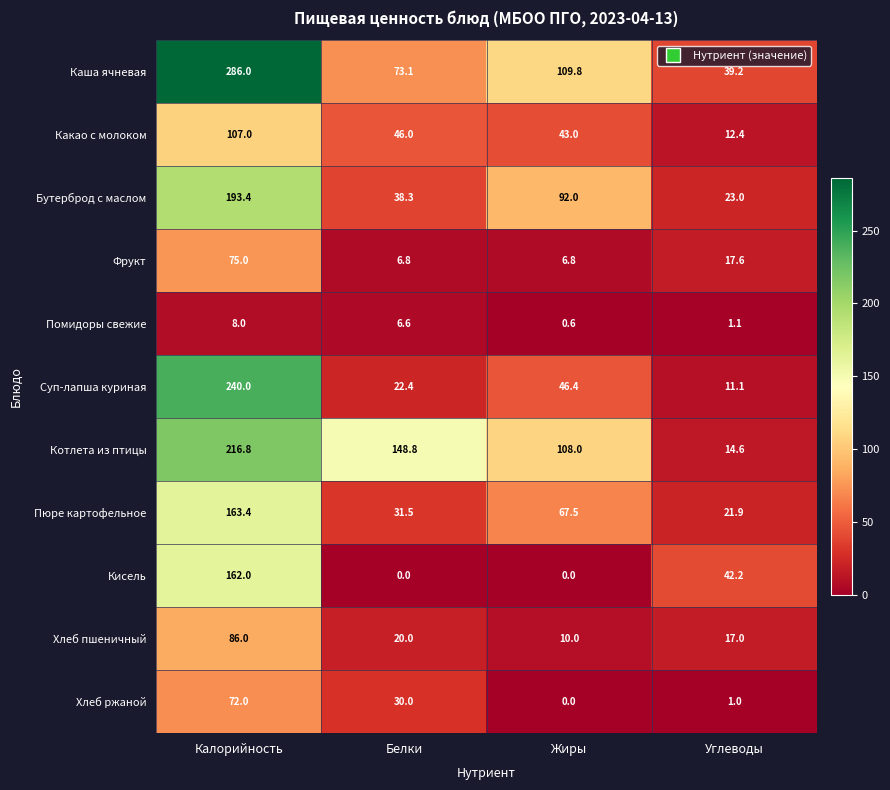

How many distinct data groups are displayed?

11